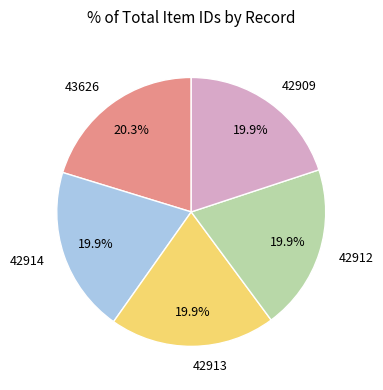

How many segments does this pie chart have?

5